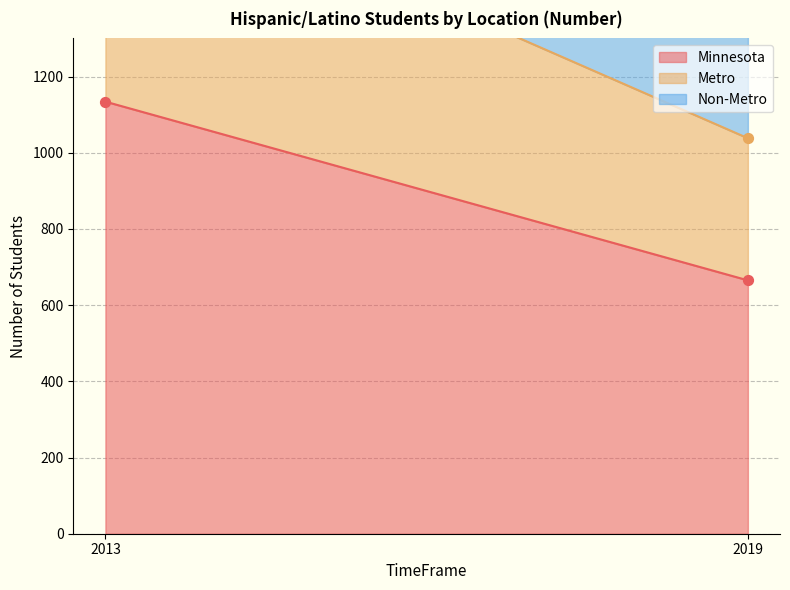

Which series has the largest total across all categories?

Minnesota